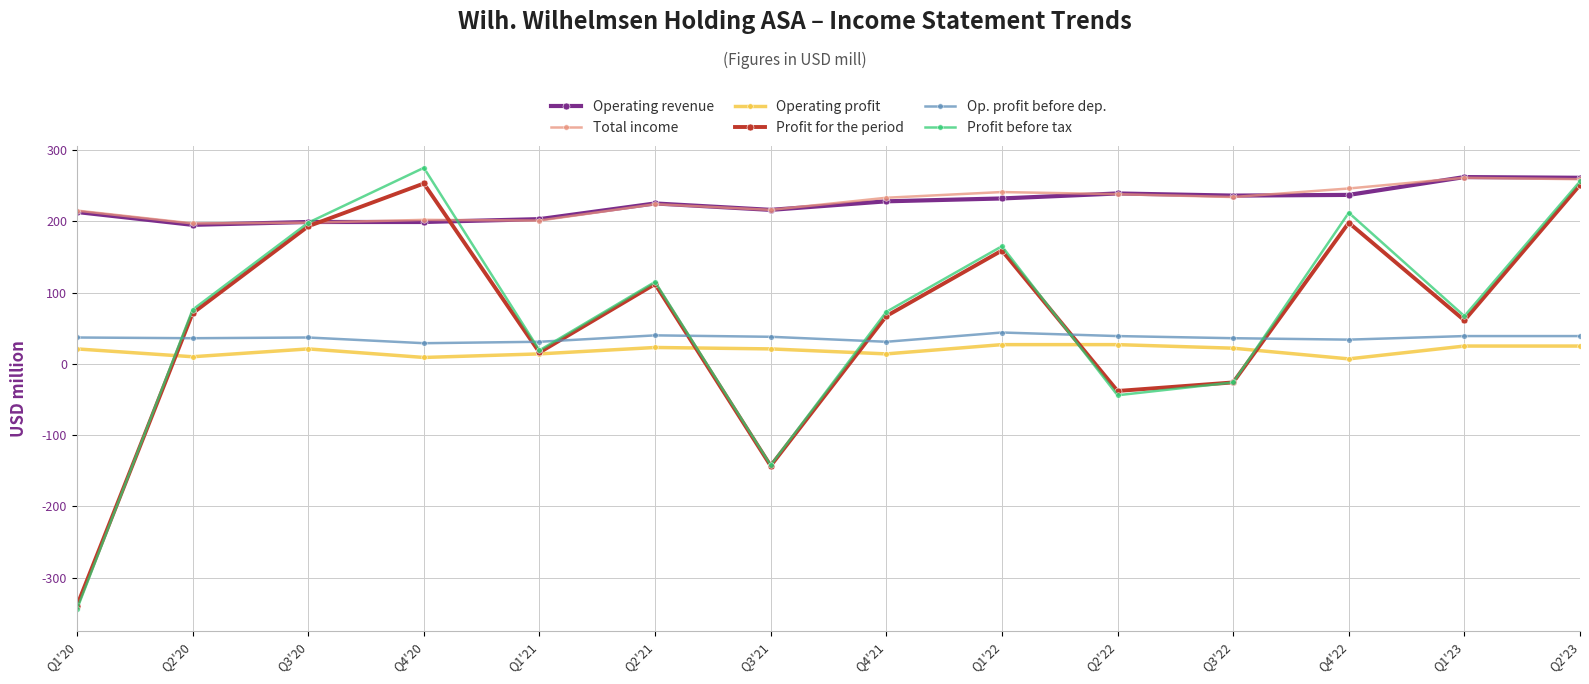

What are all the series names shown in the legend?

Operating revenue, Total income, Operating profit, Profit for the period, Op. profit before dep., Profit before tax